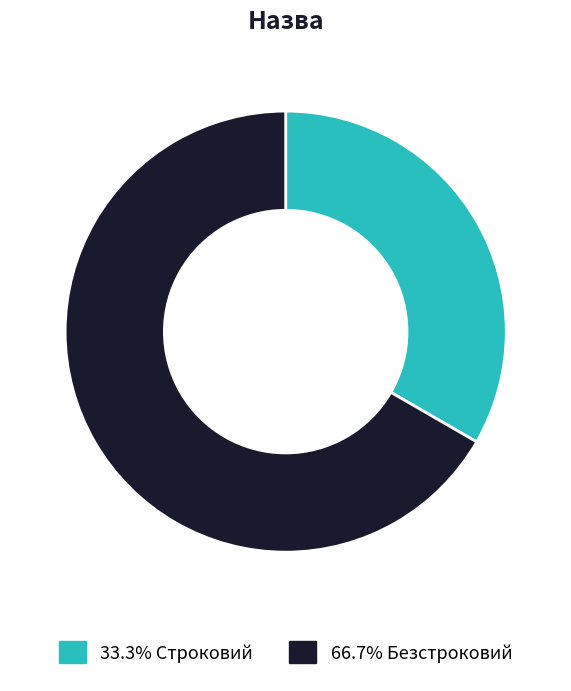

Is 33.3% Строковий the majority of the pie?

No